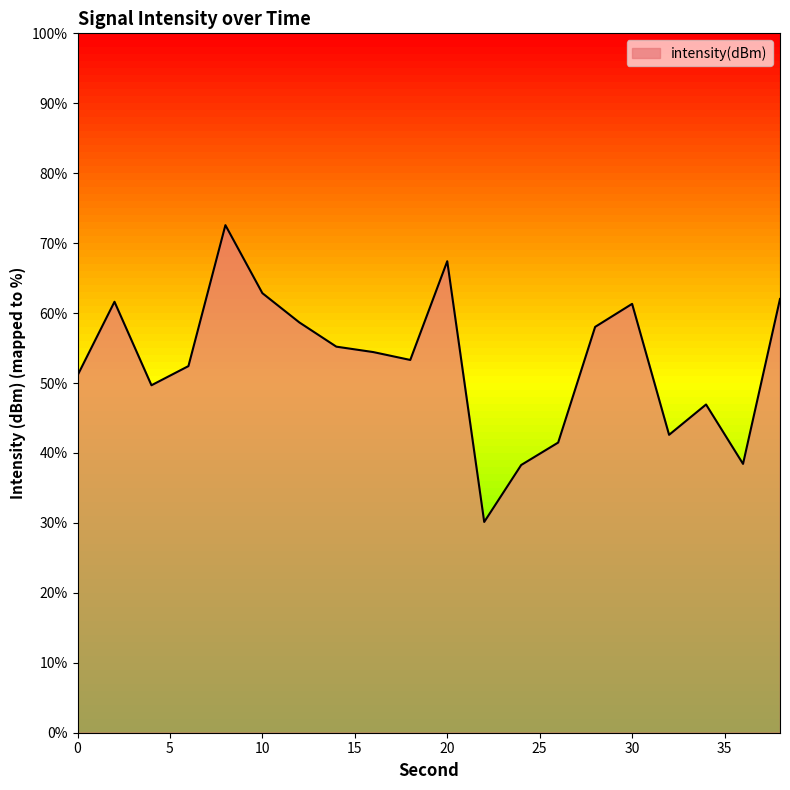

Reading left to right, transcribe all the data shown in this chart.

0=-109.8	2=-107.7	4=-110.1	6=-109.5	8=-105.5	10=-107.4	12=-108.3	14=-109.0	16=-109.1	18=-109.3	20=-106.5	22=-114.0	24=-112.3	26=-111.7	28=-108.4	30=-107.7	32=-111.5	34=-110.6	36=-112.3	38=-107.6